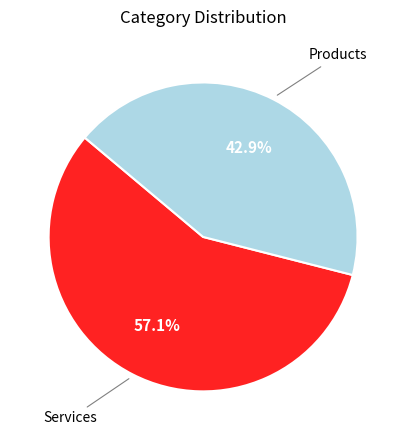

Is there any slice that represents more than half of the pie?

Yes